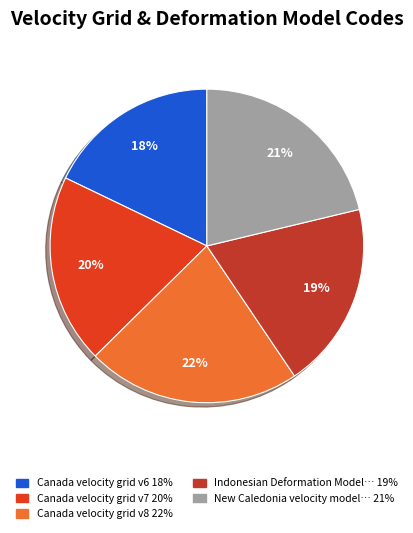

To the nearest percent, what is the average slice percentage?

20%